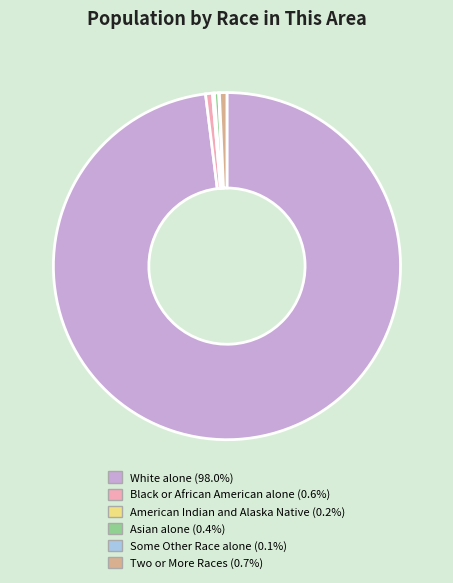

What is the ratio of the value at Asian alone (0.4%) to the value at Black or African American alone (0.6%)?

0.6